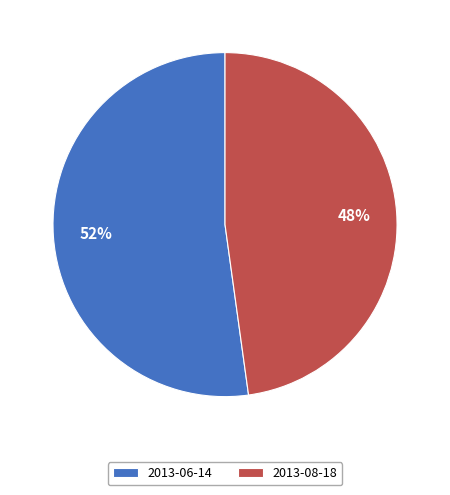

To the nearest percent, what is the combined percentage of 2013-08-18 and 2013-06-14?

100%